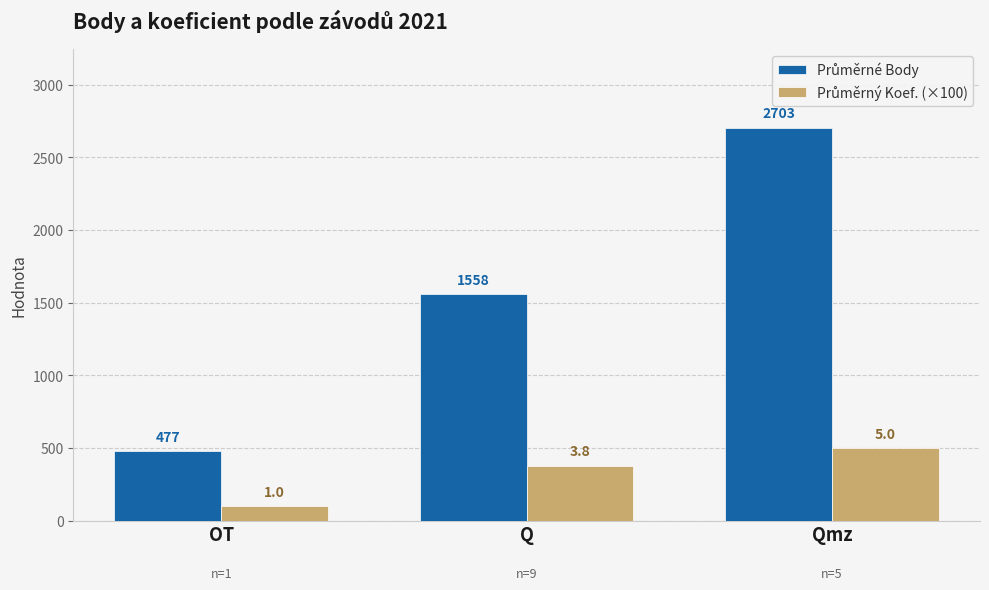

Which label corresponds to the smallest value in the chart?

OT